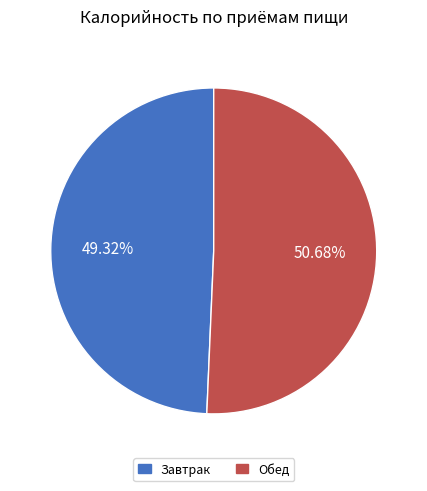

What portion of the pie excludes Обед?

49.3%